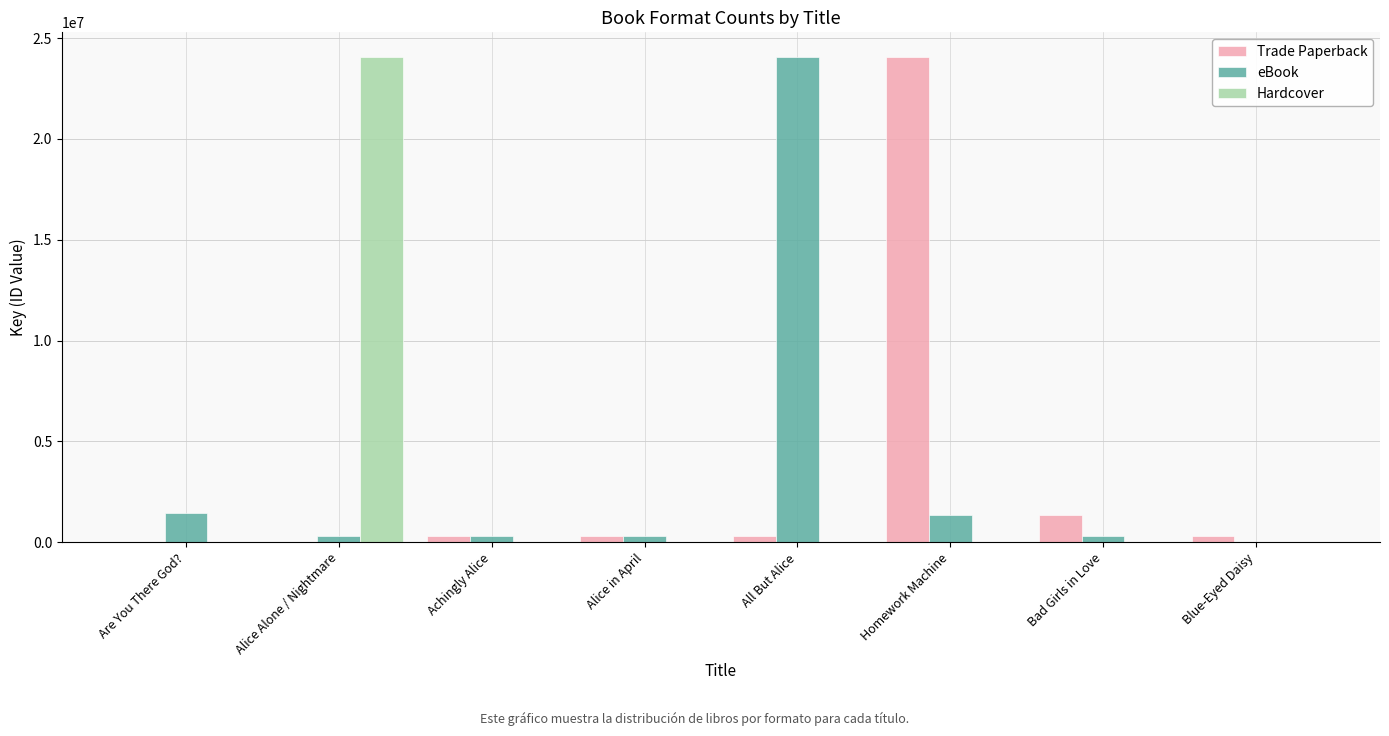

Between Are You There God? and Alice Alone / Nightmare, which series saw the biggest shift?

Hardcover